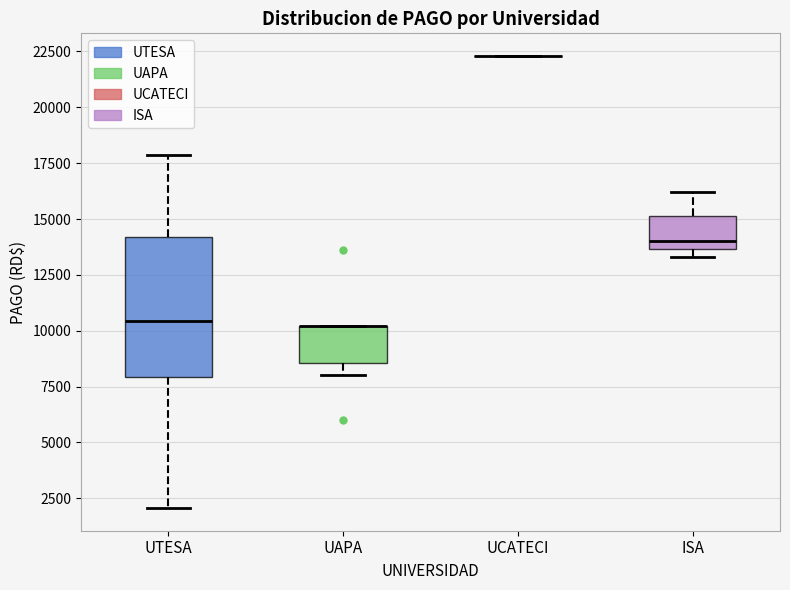

Comparing the boxes themselves (not the whiskers), which one is the tallest?

UTESA